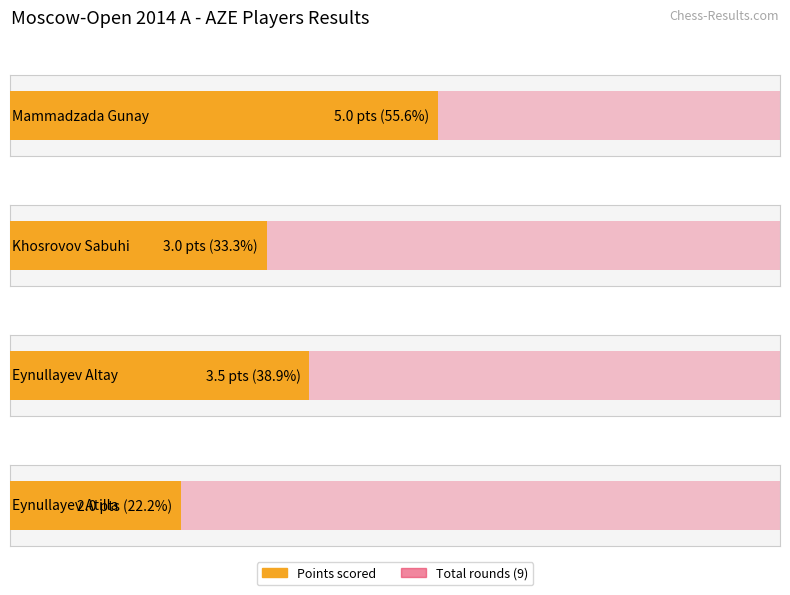

What is the greatest value displayed?

5.0